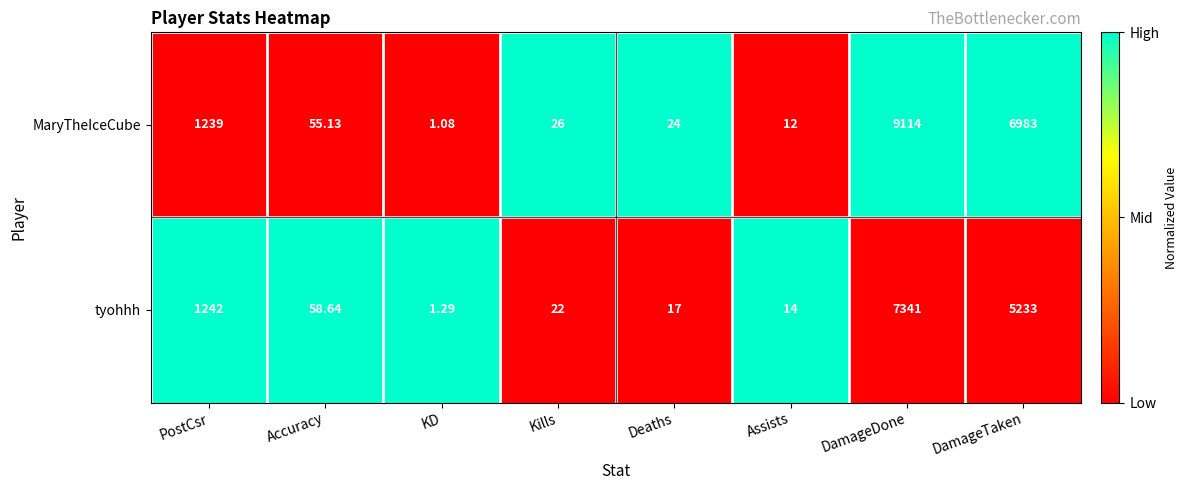

How many distinct data groups are displayed?

2